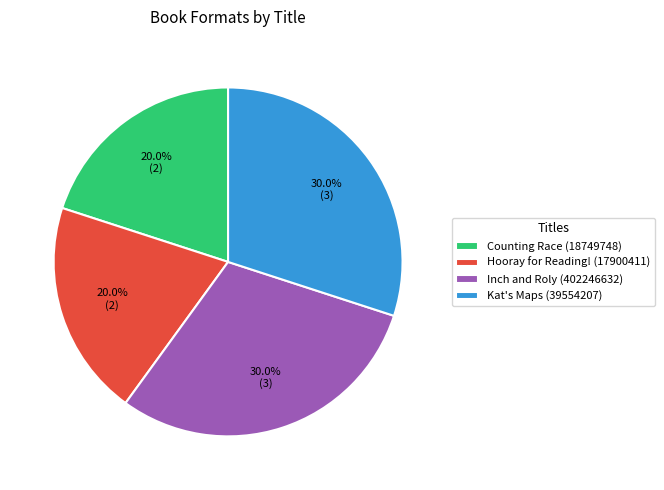

How many segments does this pie chart have?

4